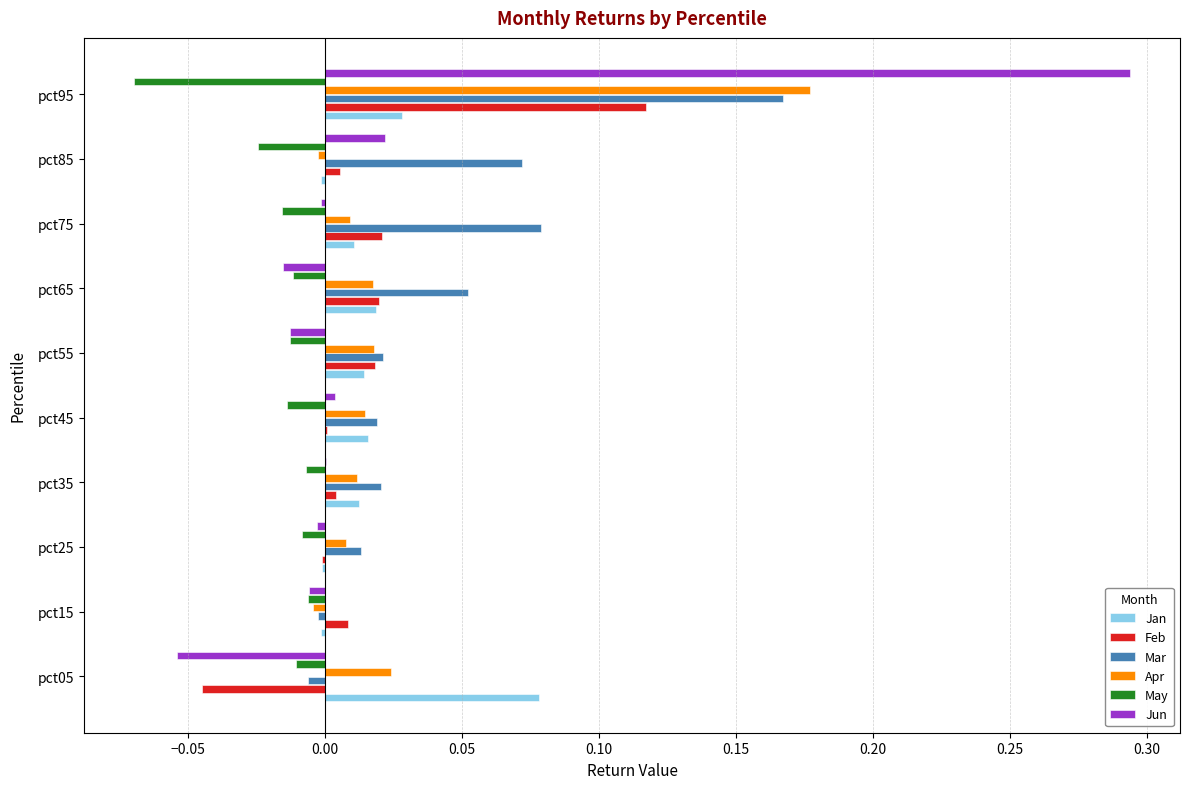

True or false: Mar has a value of 0.0 at pct25.

True